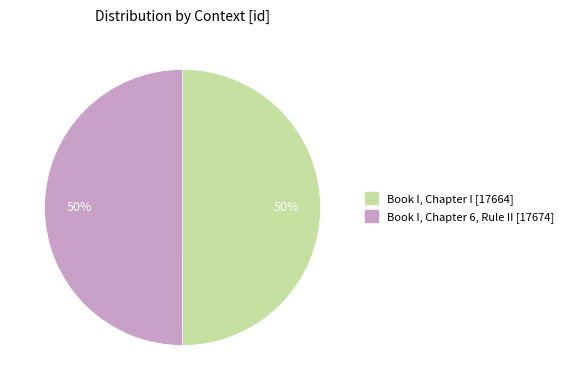

Count the number of slices in the pie.

2